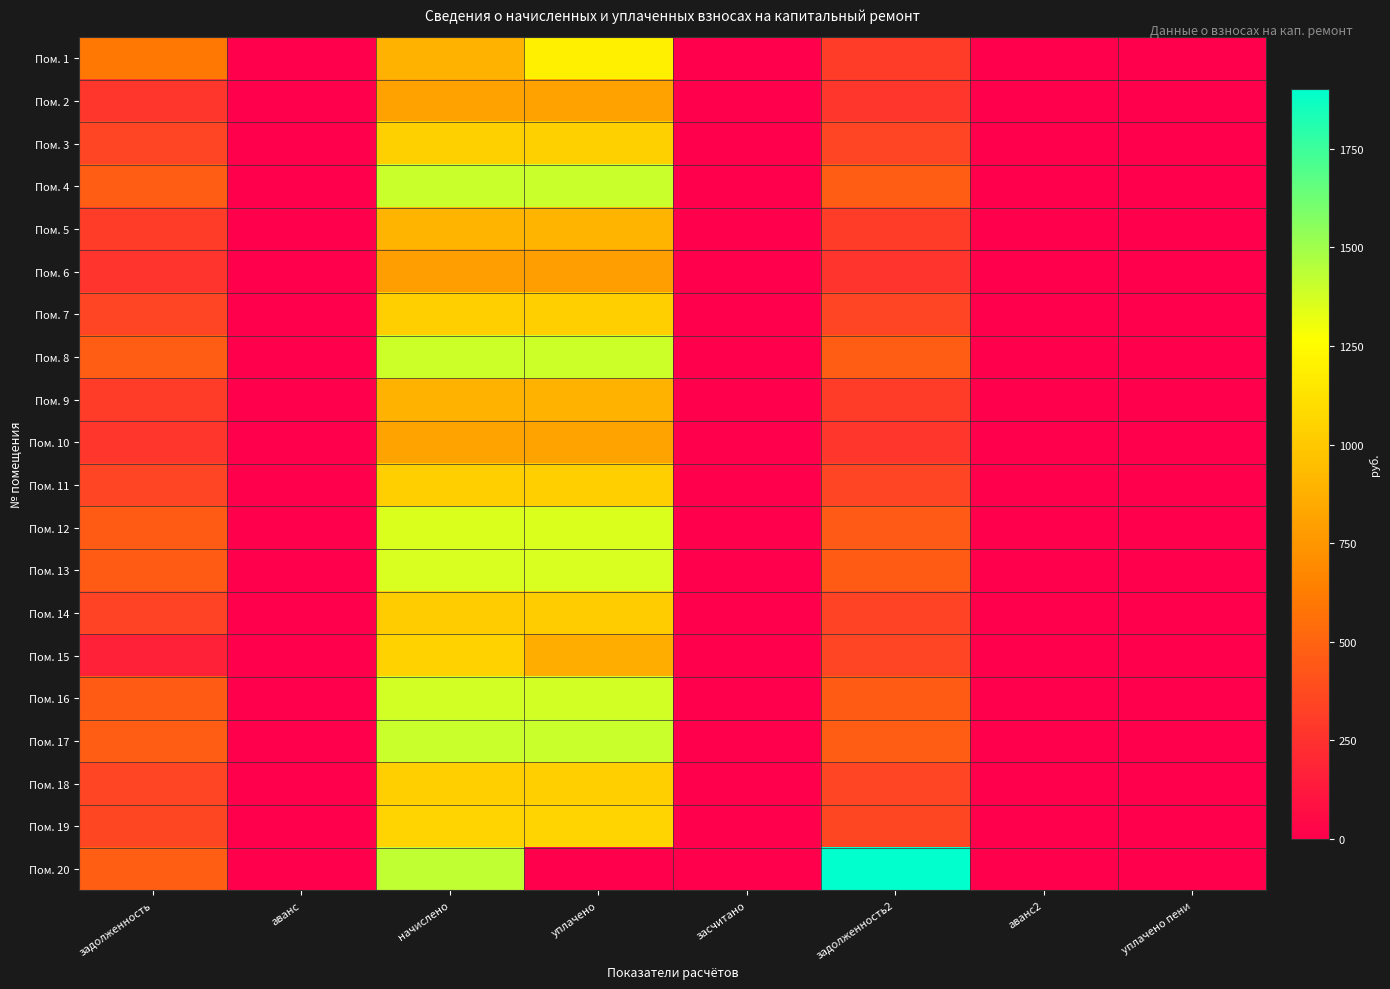

Which series has the widest spread of values?

Пом. 20